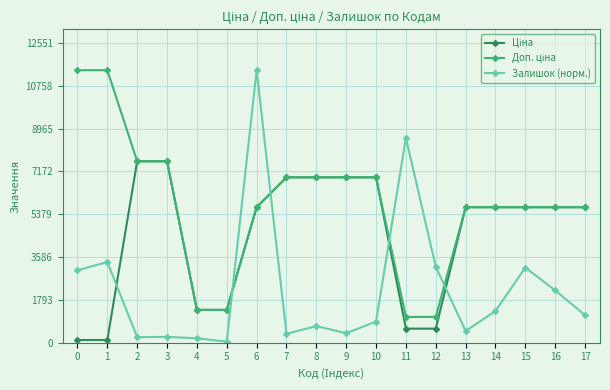

Does the chart display data point markers on the line(s)?

Yes